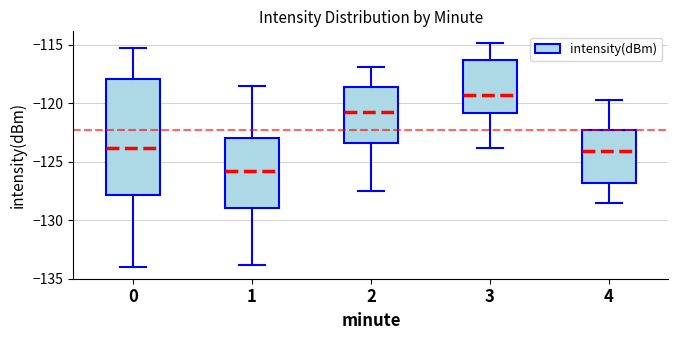

Which box's median line is the highest?

3